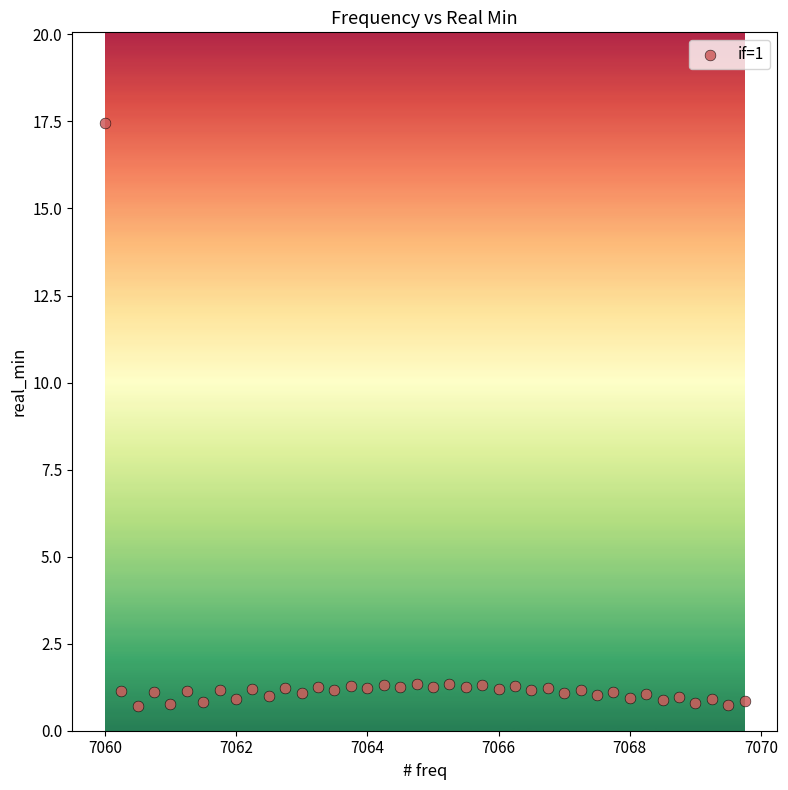

What is the range of Y values (max minus min)?

16.7